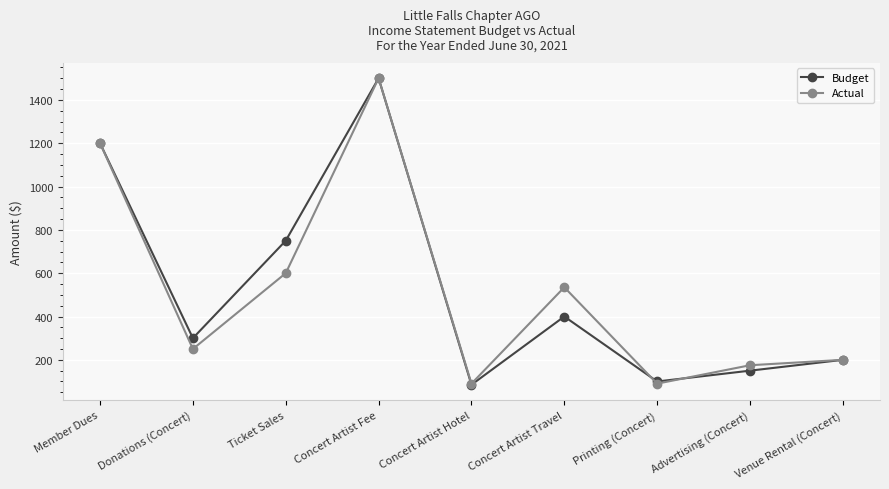

How many lines are shown in the chart?

2